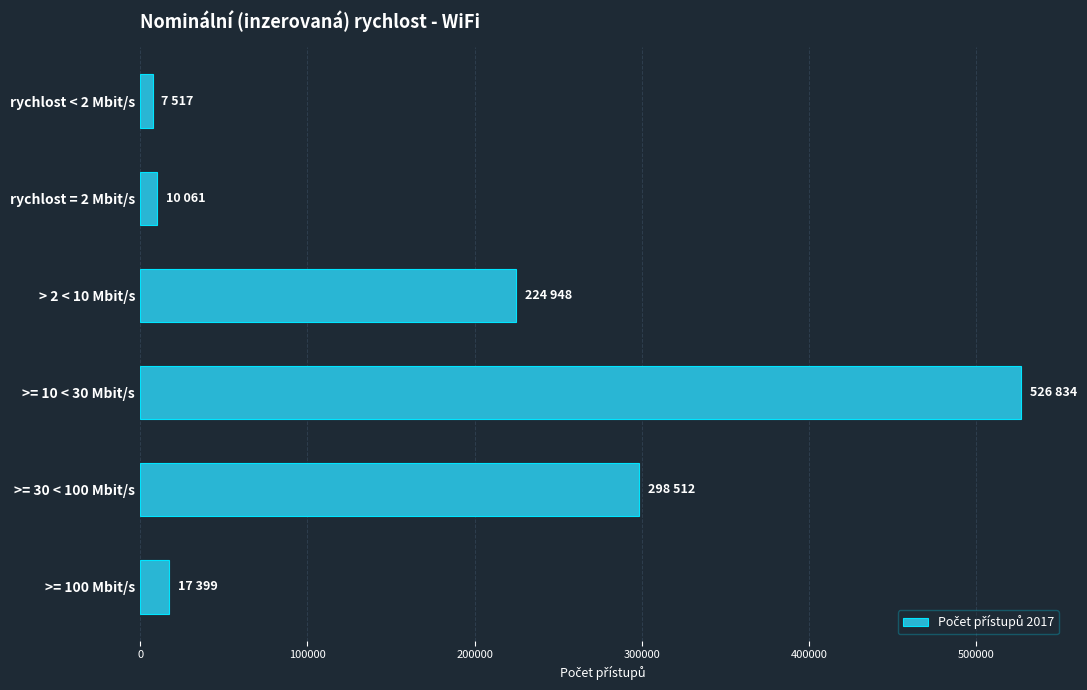

Are the bars grouped side by side (vs. stacked)?

No